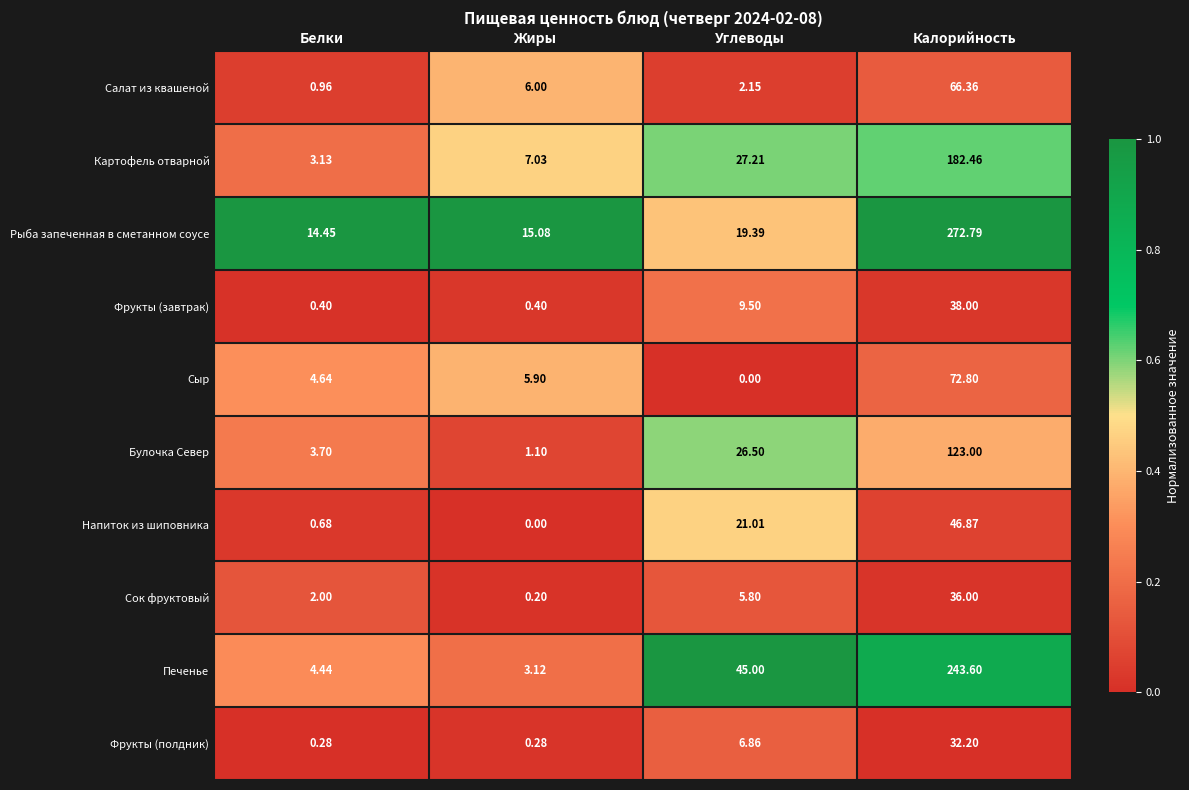

At how many categories does at least one series exceed 0?

4